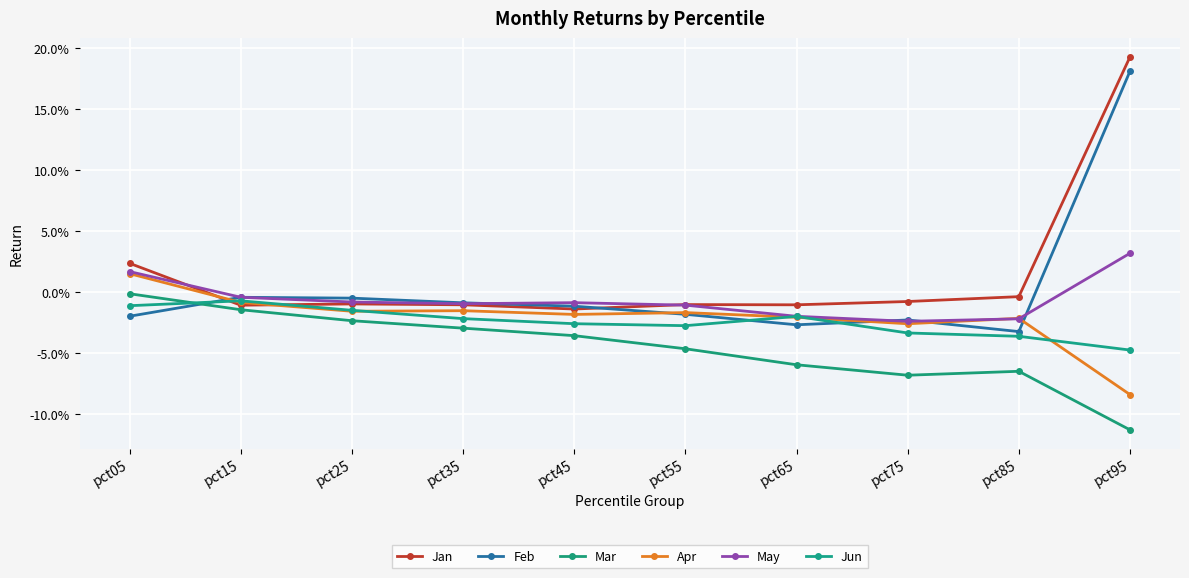

True or false: Jun has more than 0 points higher than both neighbors.

True